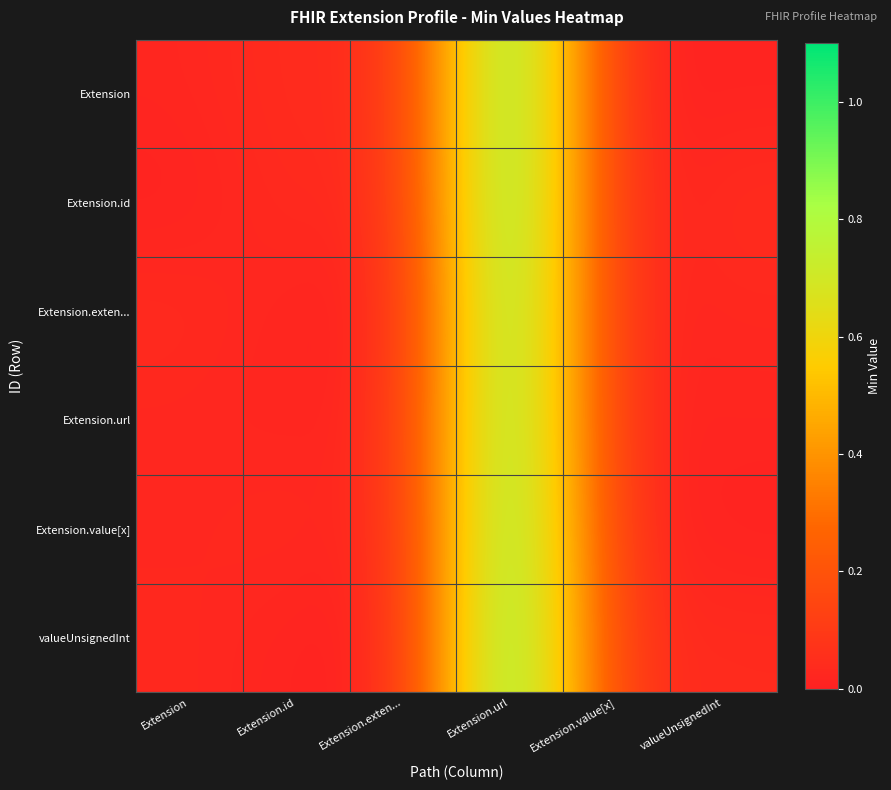

Reading left to right, extract all data points from this chart.

Extension: Extension=0.0	Extension.id=0.0	Extension.exten...=0.0	Extension.url=1.0	Extension.value[x]=0.0	valueUnsignedInt=0.0
Extension.id: Extension=0.0	Extension.id=0.0	Extension.exten...=0.0	Extension.url=1.0	Extension.value[x]=0.0	valueUnsignedInt=0.0
Extension.exten...: Extension=0.0	Extension.id=0.0	Extension.exten...=0.0	Extension.url=1.0	Extension.value[x]=0.0	valueUnsignedInt=0.0
Extension.url: Extension=0.0	Extension.id=0.0	Extension.exten...=0.0	Extension.url=1.0	Extension.value[x]=0.0	valueUnsignedInt=0.0
Extension.value[x]: Extension=0.0	Extension.id=0.0	Extension.exten...=0.0	Extension.url=1.0	Extension.value[x]=0.0	valueUnsignedInt=0.0
valueUnsignedInt: Extension=0.0	Extension.id=0.0	Extension.exten...=0.0	Extension.url=1.0	Extension.value[x]=0.0	valueUnsignedInt=0.0